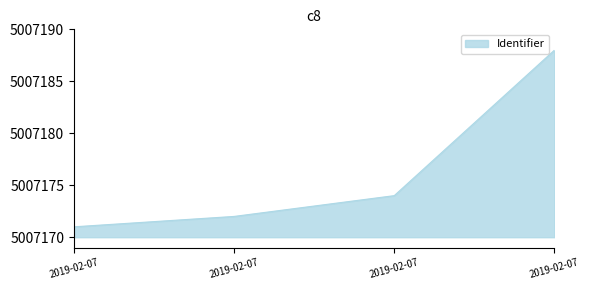

Does the chart have visible grid lines?

No